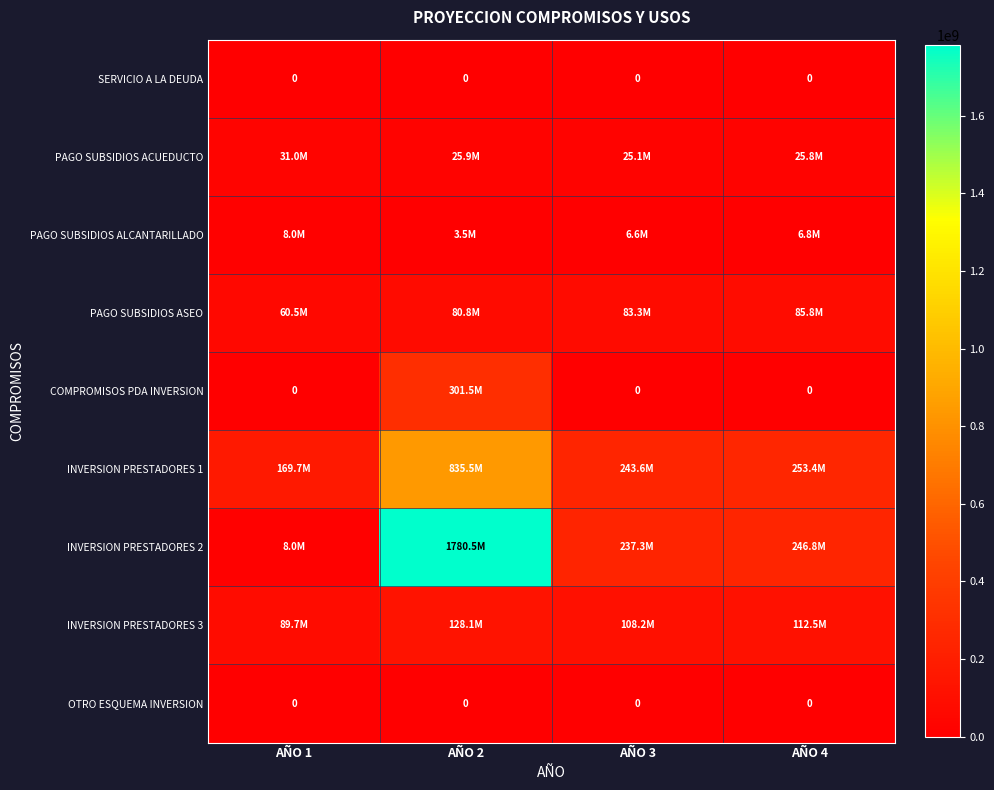

The value of OTRO ESQUEMA INVERSION at AÑO 3 is 0. True or false?

True